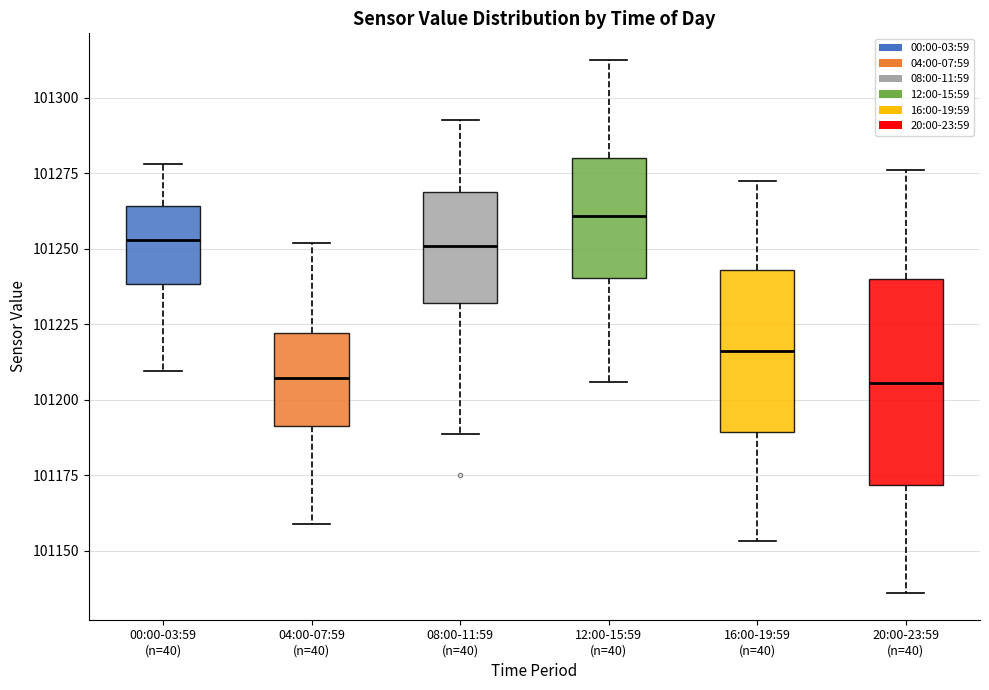

Reading left to right, read every box against the y-axis: the position of its median line, the range the box covers, and the ends of its whiskers. The values are not printed on the chart, so give them approximately, as read against the axis.

00:00-03:59 (n=40): median 101255, box 101240 to 101265, whiskers 101210 to 101280
04:00-07:59 (n=40): median 101205, box 101190 to 101220, whiskers 101160 to 101250
08:00-11:59 (n=40): median 101250, box 101230 to 101270, whiskers 101190 to 101295
12:00-15:59 (n=40): median 101260, box 101240 to 101280, whiskers 101205 to 101315
16:00-19:59 (n=40): median 101215, box 101190 to 101245, whiskers 101155 to 101275
20:00-23:59 (n=40): median 101205, box 101170 to 101240, whiskers 101135 to 101275